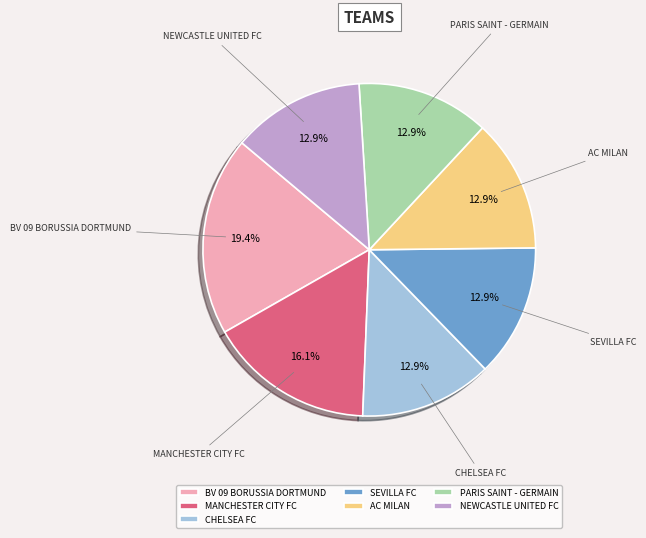

What percentage is the PARIS SAINT - GERMAIN slice, to the nearest percent?

13%